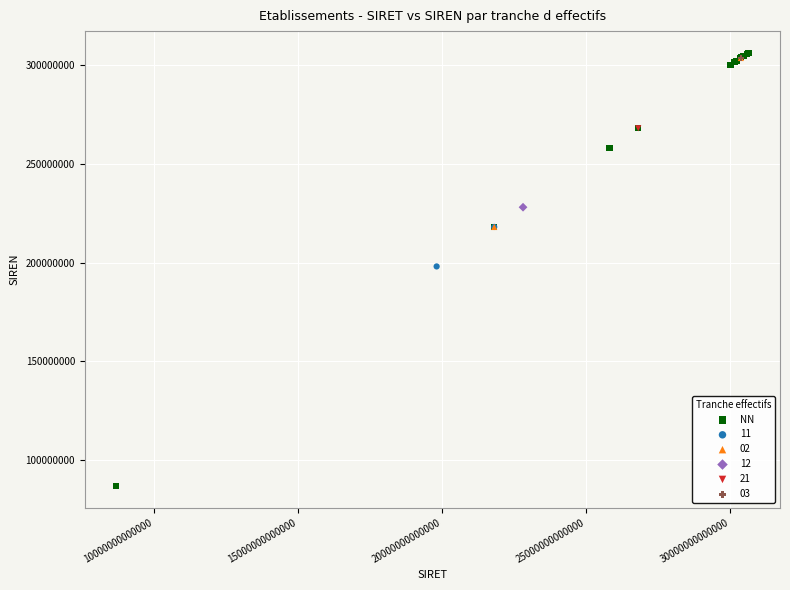

What are all the series names shown in the legend?

NN, 11, 02, 12, 21, 03